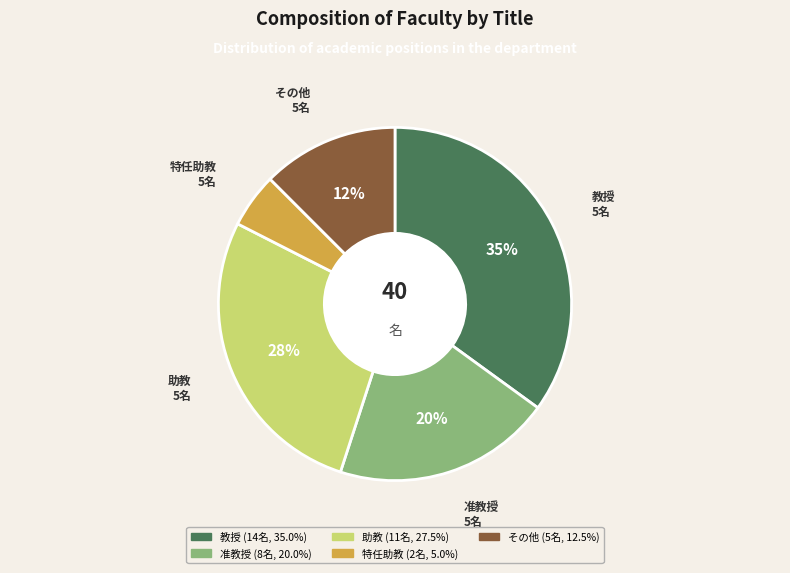

To the nearest percent, what is the difference between the largest and smallest slice percentages?

30%